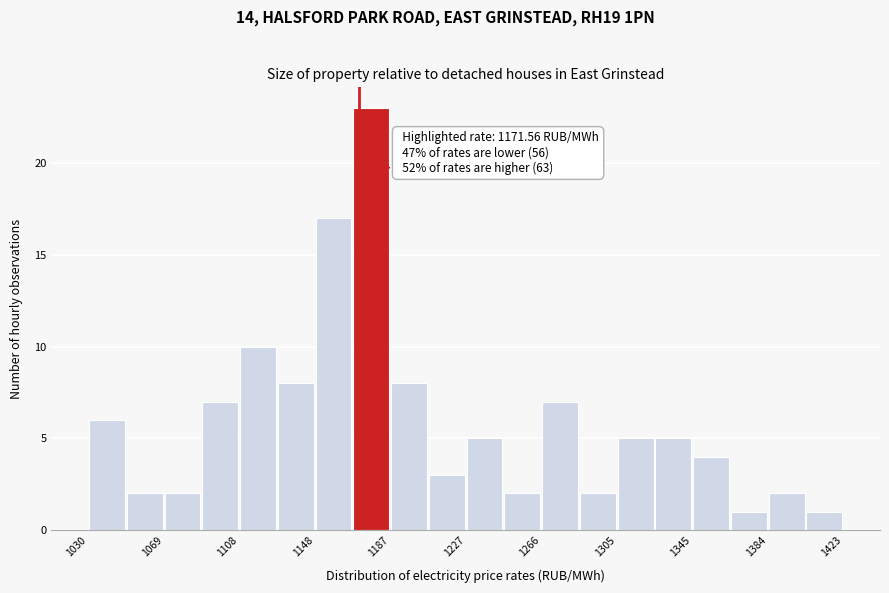

Around what value on the x-axis is the tallest bar? Give the approximate position of its centre, as read against the axis.

1180